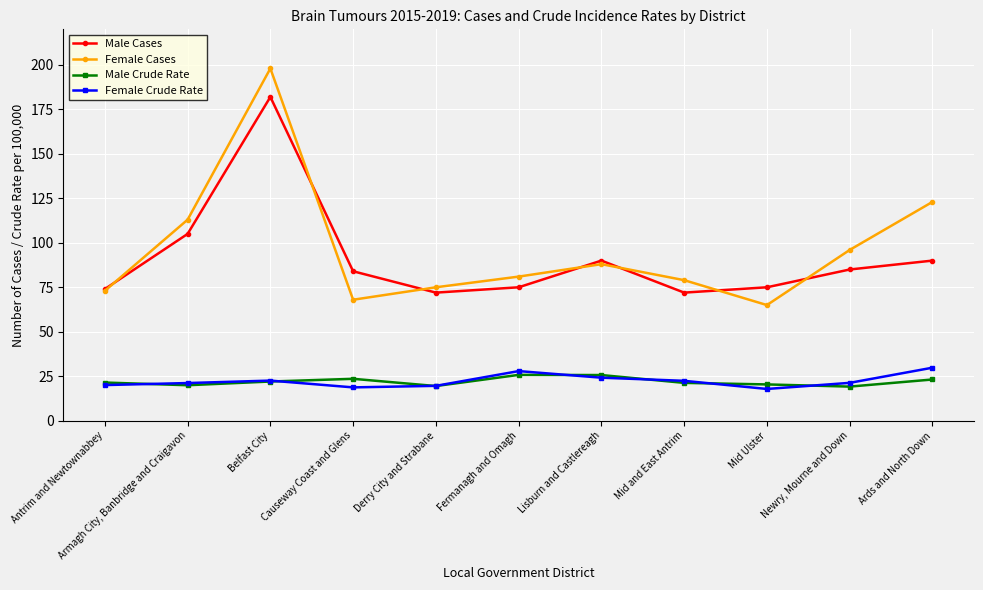

What is the spread (max minus min) of values at Fermanagh and Omagh?

55.2